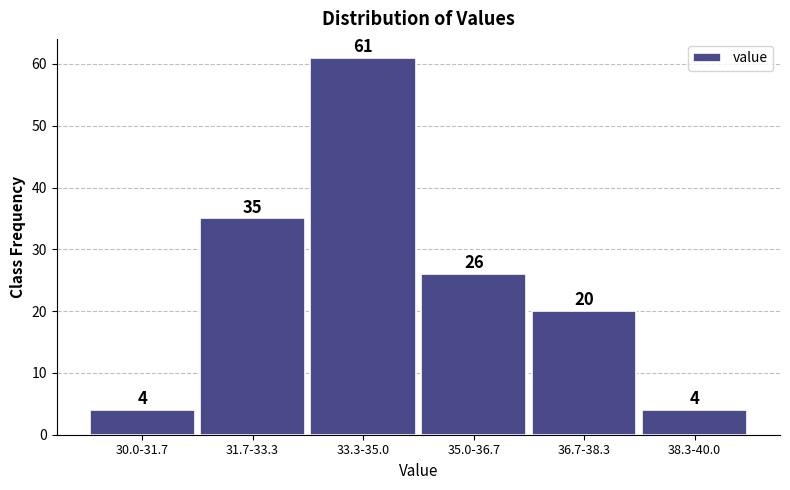

Reading left to right, extract all data points from this chart.

4	35	61	26	20	4